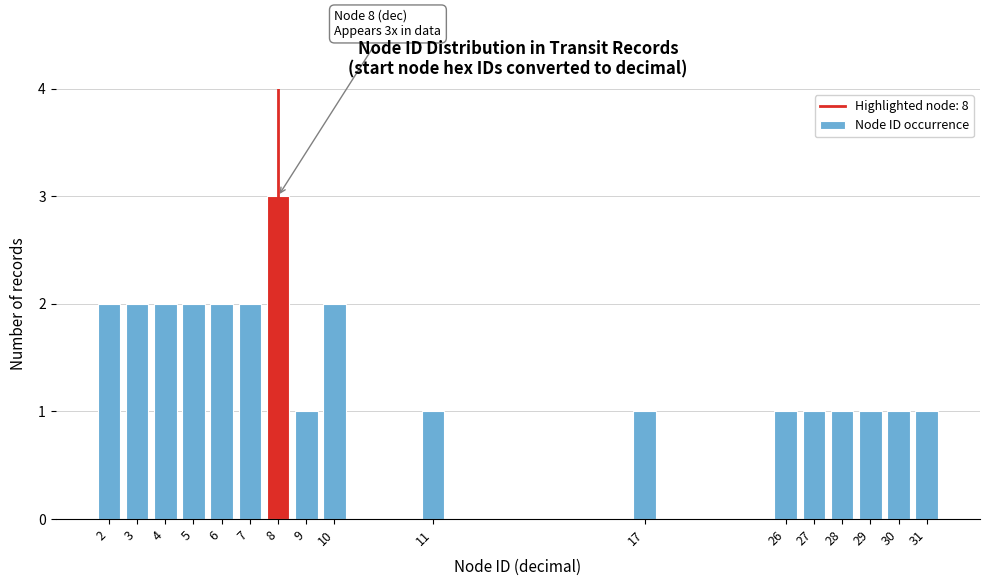

Reading right to left, what are all the values shown in this chart?

31=1	30=1	29=1	28=1	27=1	26=1	17=1	11=1	10=2	9=1	8=3	7=2	6=2	5=2	4=2	3=2	2=2